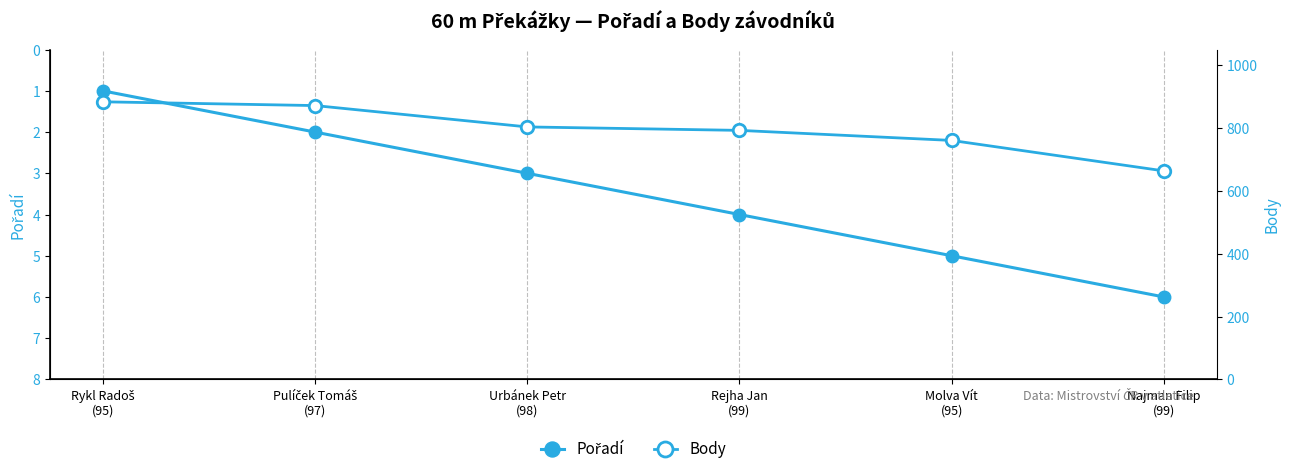

What is the difference between the Body values at Molva Vít
(95) and Urbánek Petr
(98)?

43